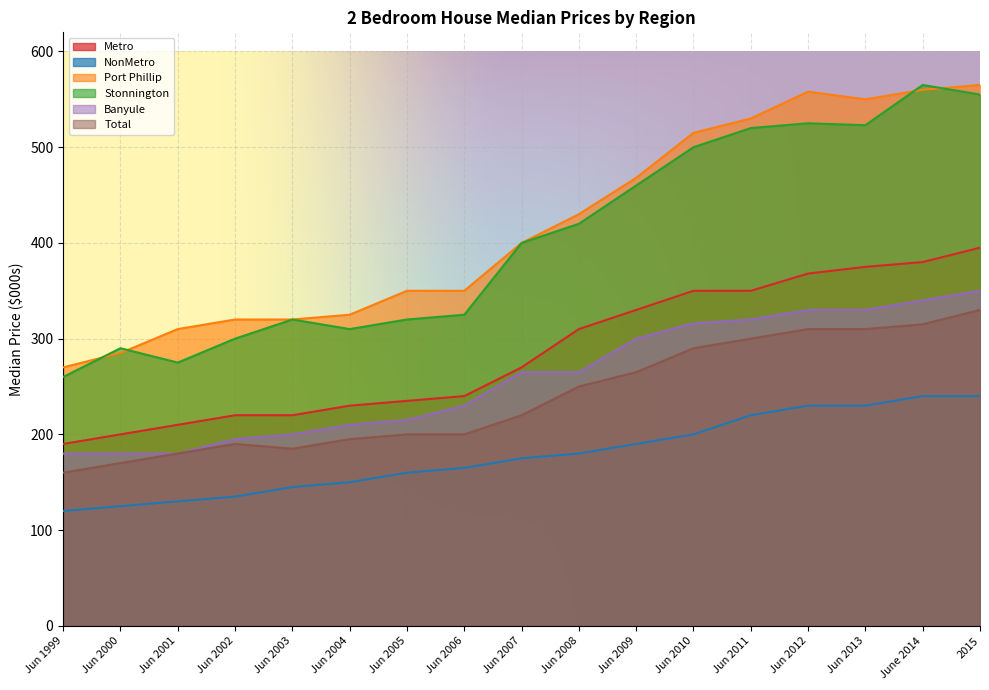

Is it true that Port Phillip equals 191 at Jun 2004?

False